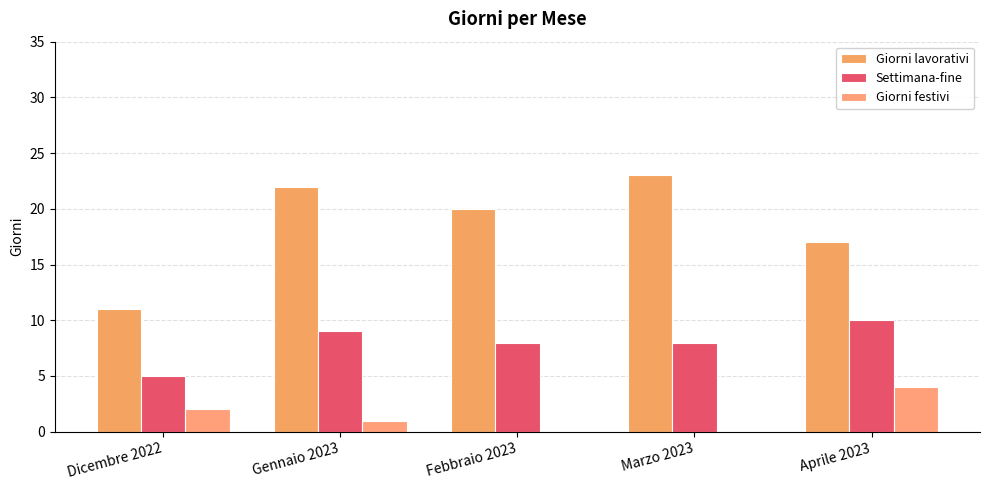

What is the spread (max minus min) of values at Febbraio 2023?

20